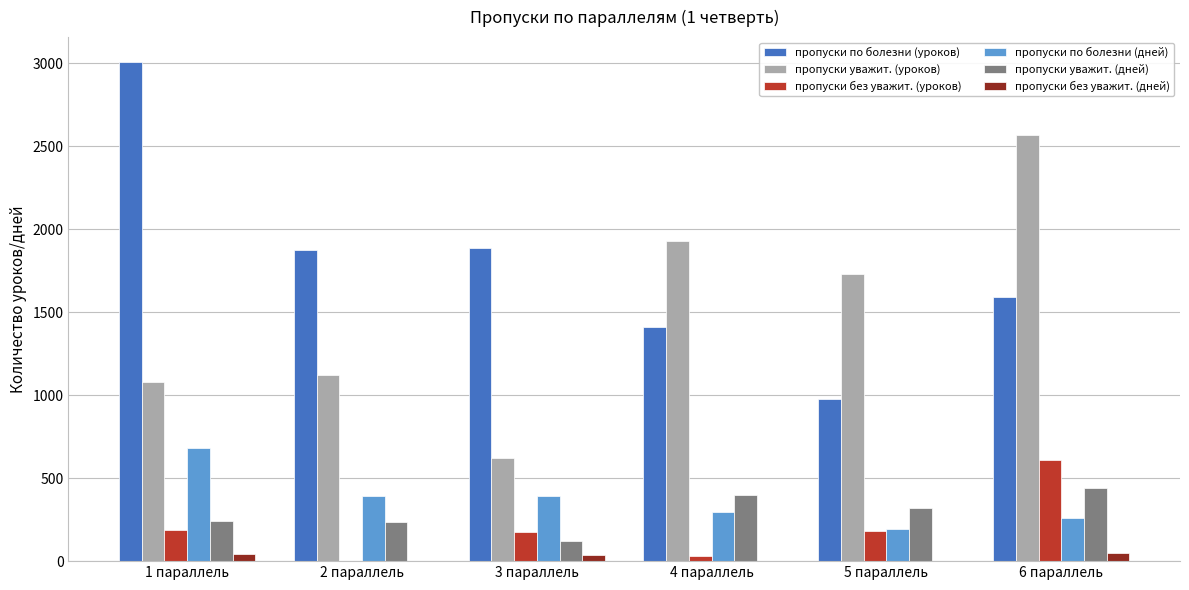

The value of пропуски уважит. (дней) at 5 параллель is 434. True or false?

False